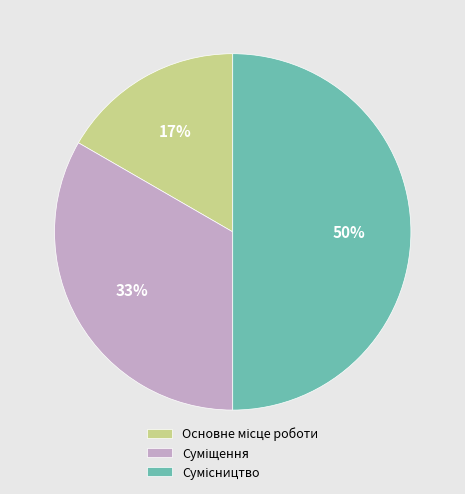

To the nearest percent, what is the difference between the largest and smallest slice percentages?

33%